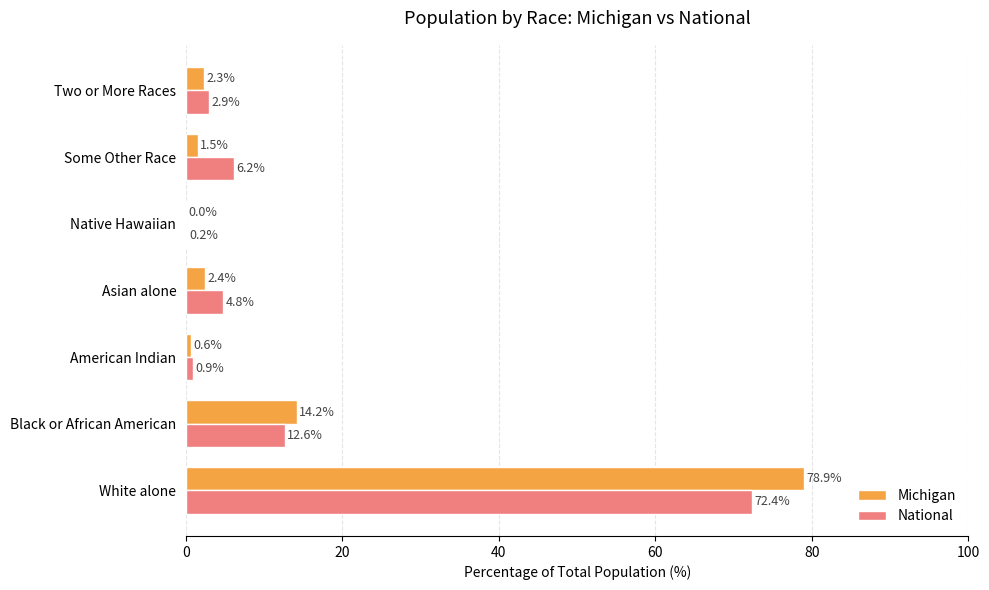

At which category does the chart reach its peak across all series?

White alone